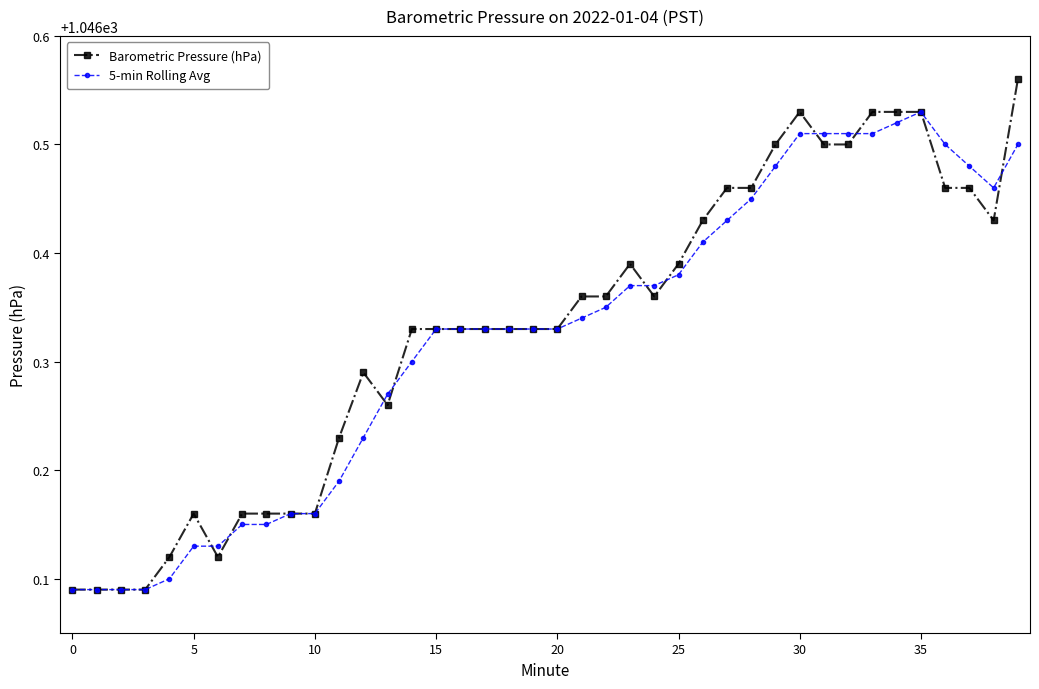

Which series has the largest range (max minus min)?

Barometric Pressure (hPa)